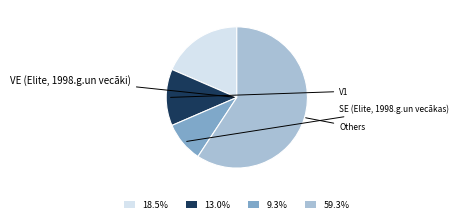

Count the number of slices in the pie.

4